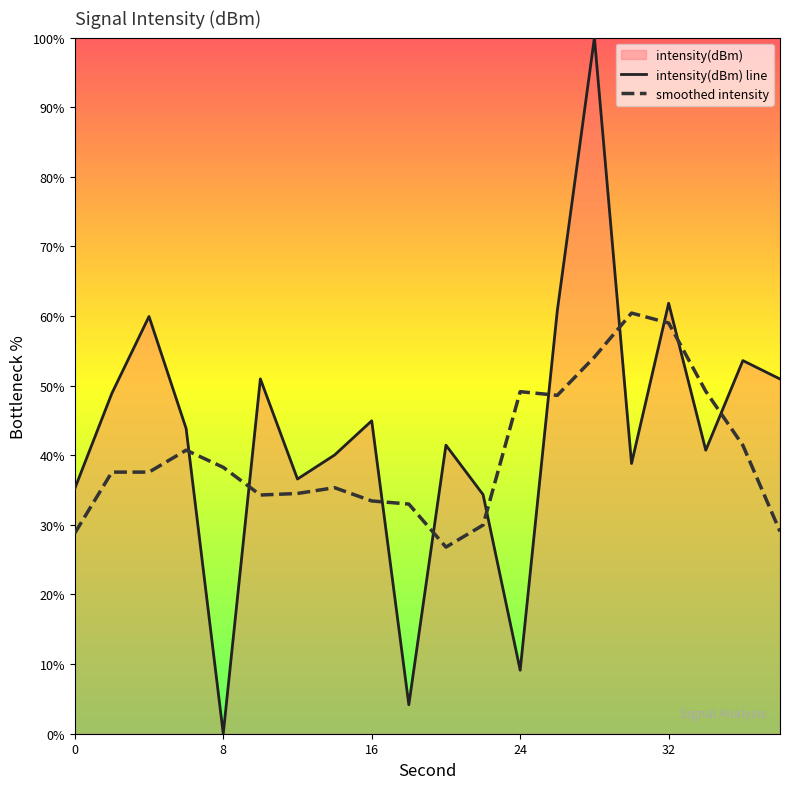

Rank the series by their maximum value, from highest to lowest.

intensity(dBm) line, smoothed intensity